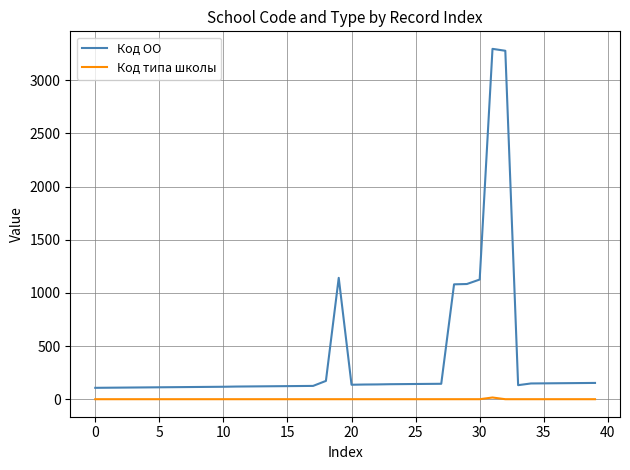

How many lines are shown in the chart?

2